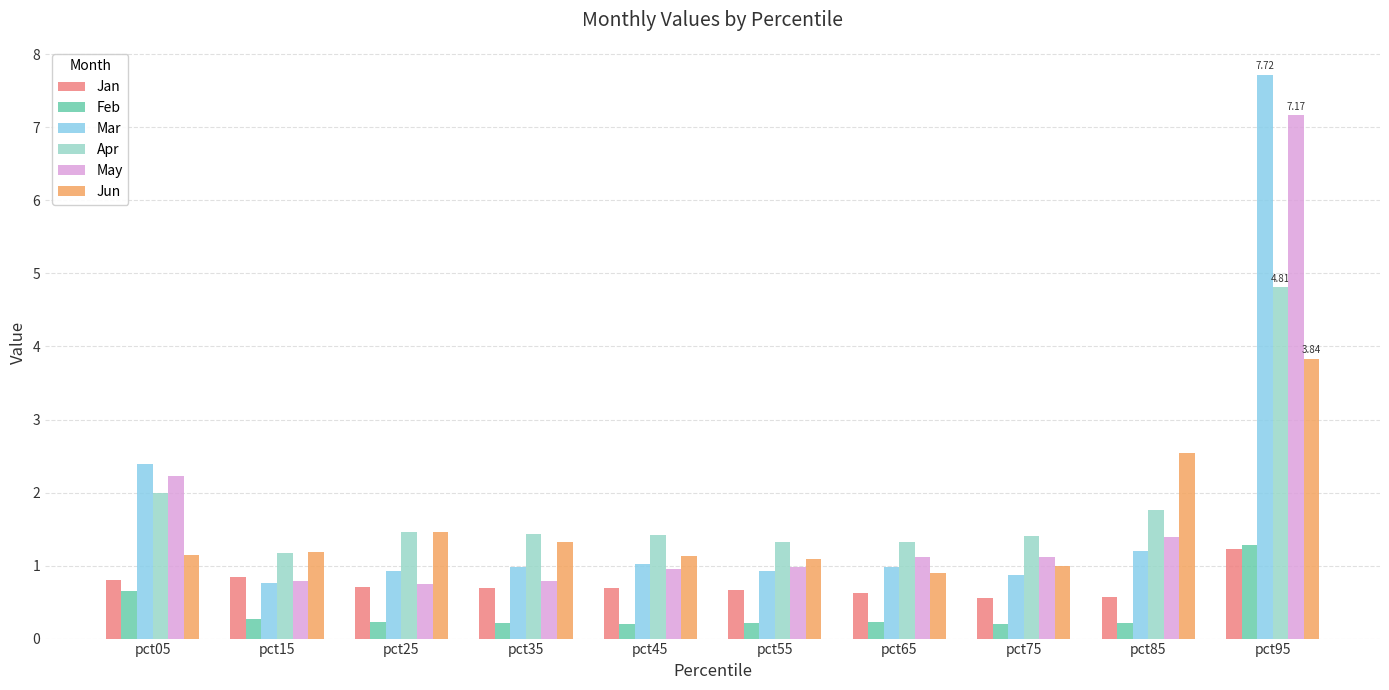

At which category is the sum across all series the highest?

pct95